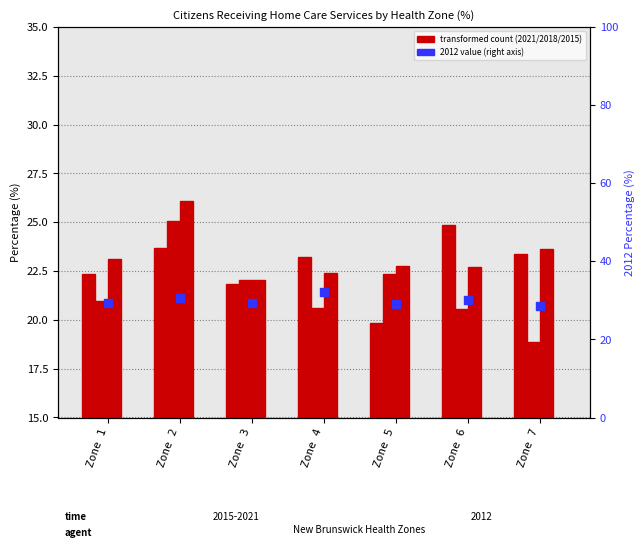

What is the change in value from Zone 2 to Zone 5?

-1.4